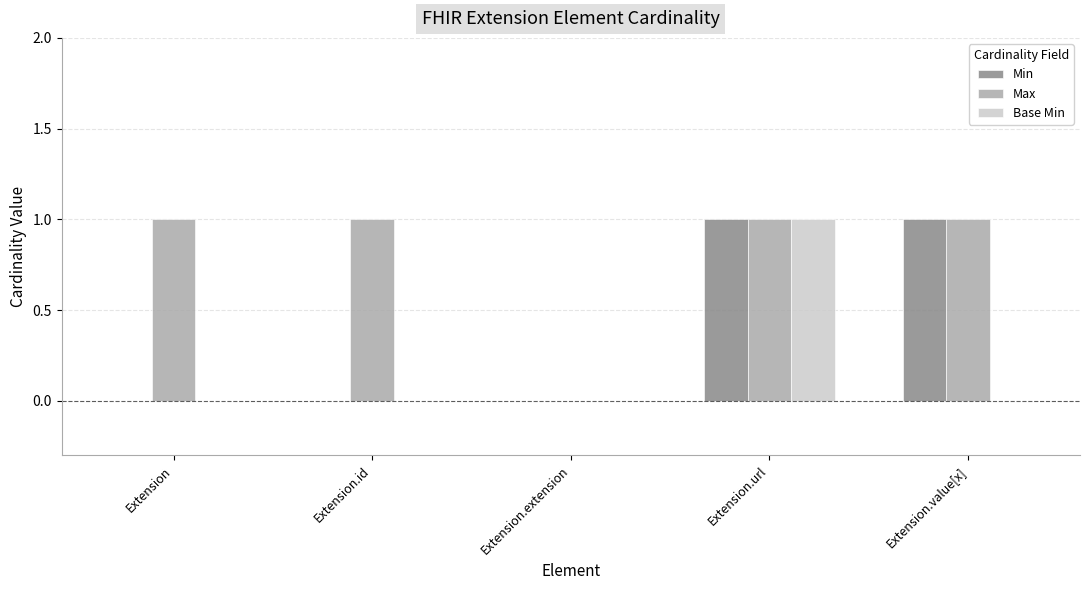

At which category is the sum across all series the highest?

Extension.url